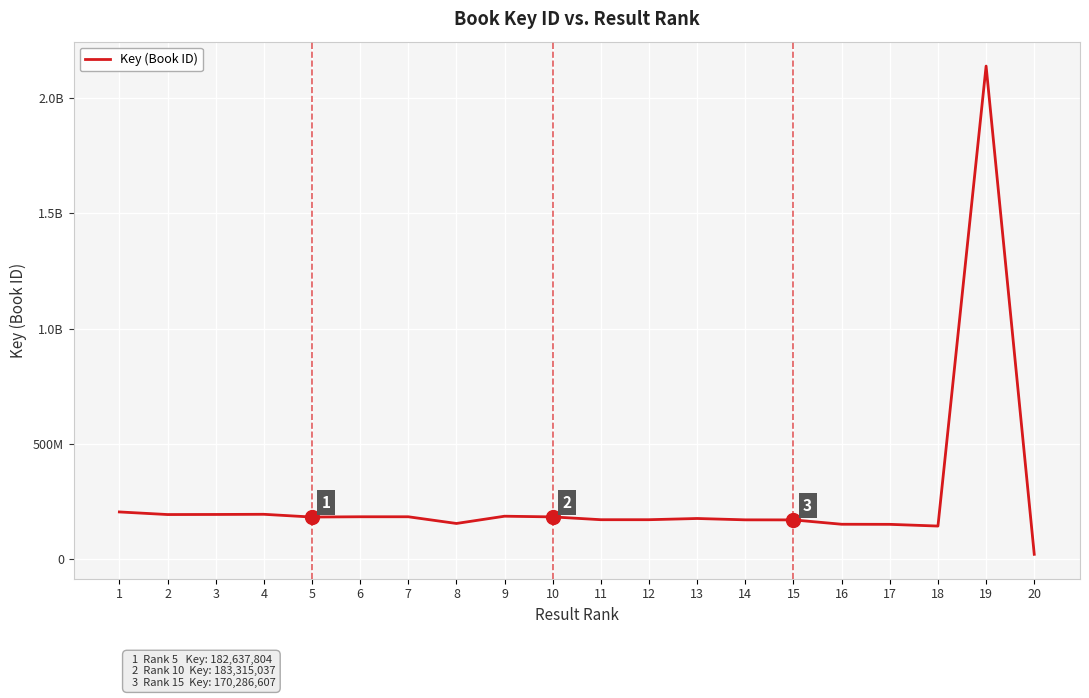

Does the chart have visible grid lines?

Yes